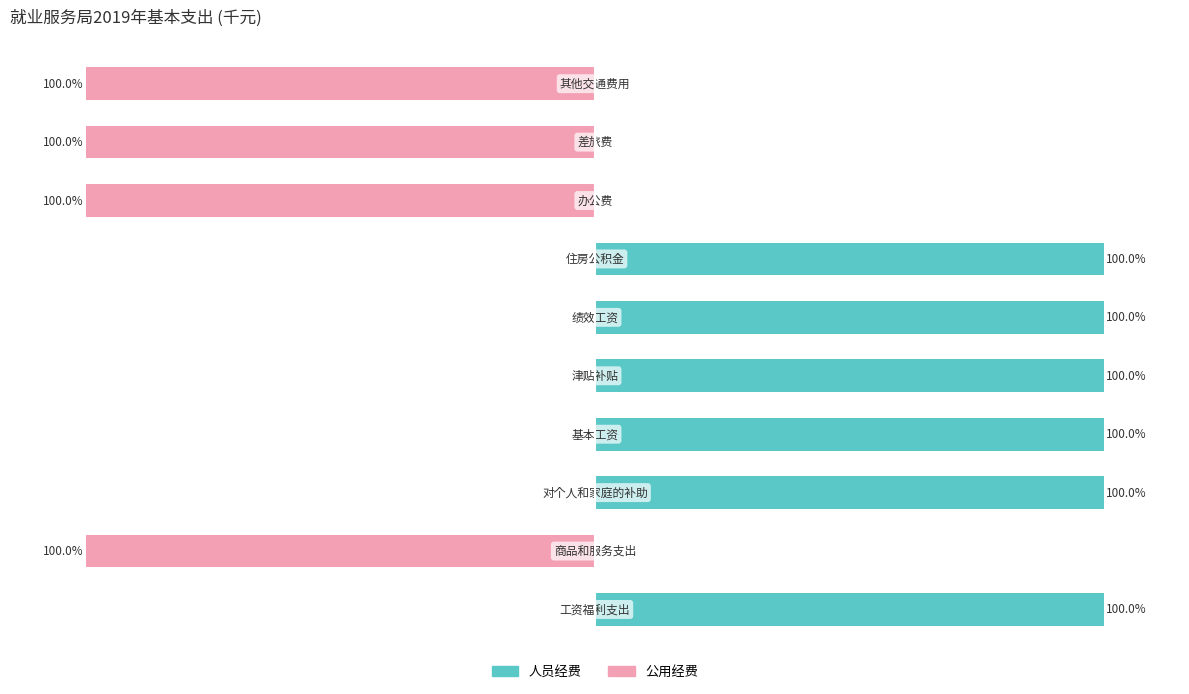

What is the difference between the highest and lowest values at 5?

100